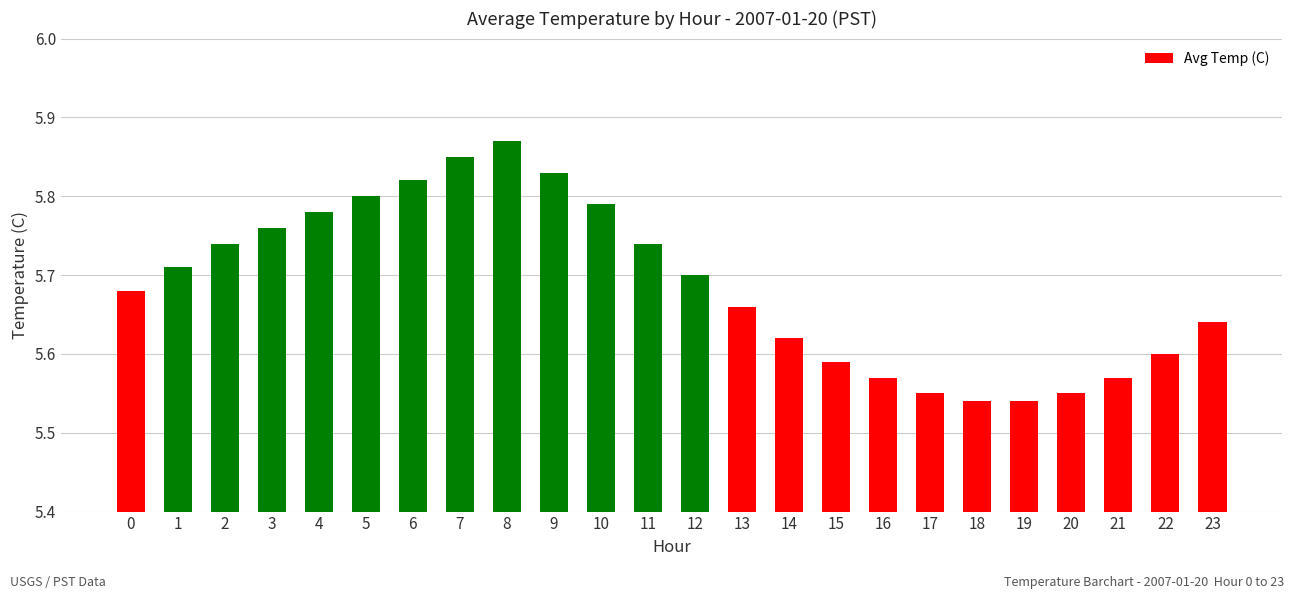

What is the change in value from 13 to 20?

-0.1